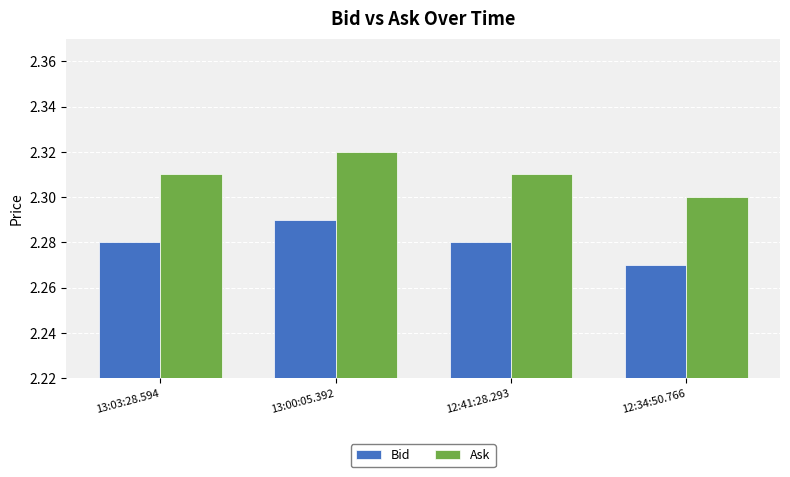

Is the value of Ask at 13:00:05.392 greater than the value of Bid at 12:41:28.293?

Yes